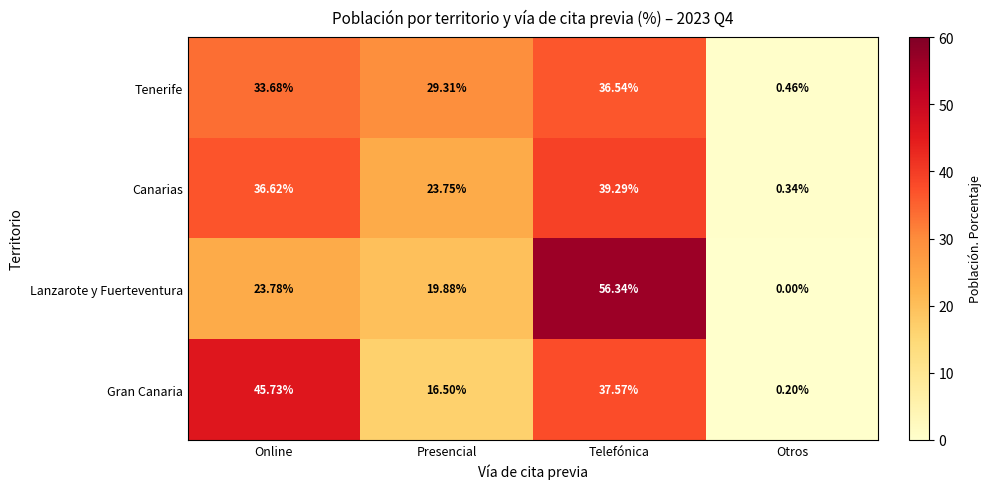

At which label does Tenerife reach its minimum?

Otros